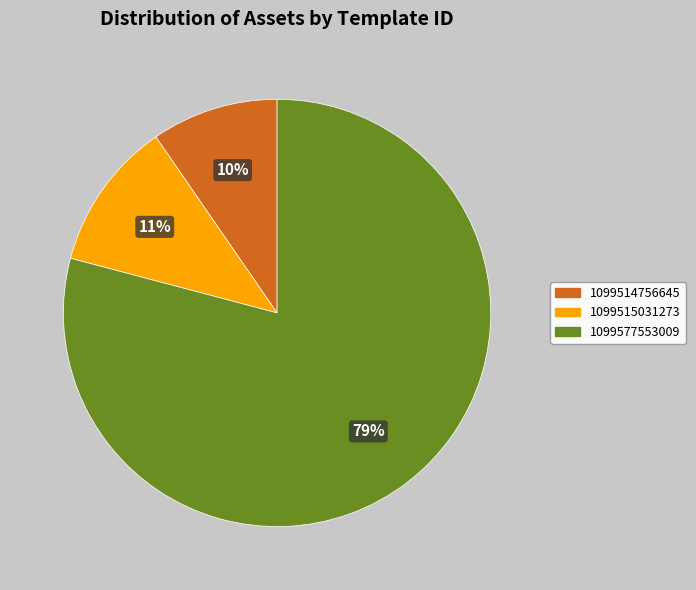

Do 1099515031273 and 1099577553009 together represent more than half of the pie?

Yes